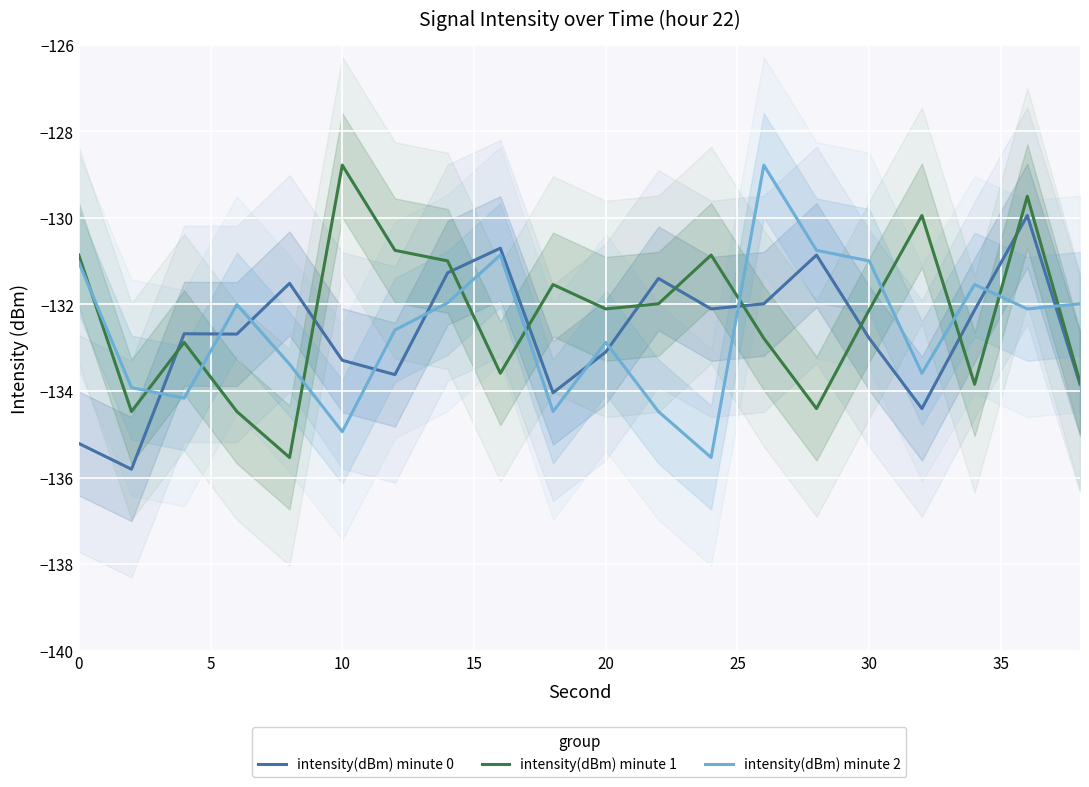

At 15, list the series in order from largest to smallest.

intensity(dBm) minute 2, intensity(dBm) minute 0, intensity(dBm) minute 1